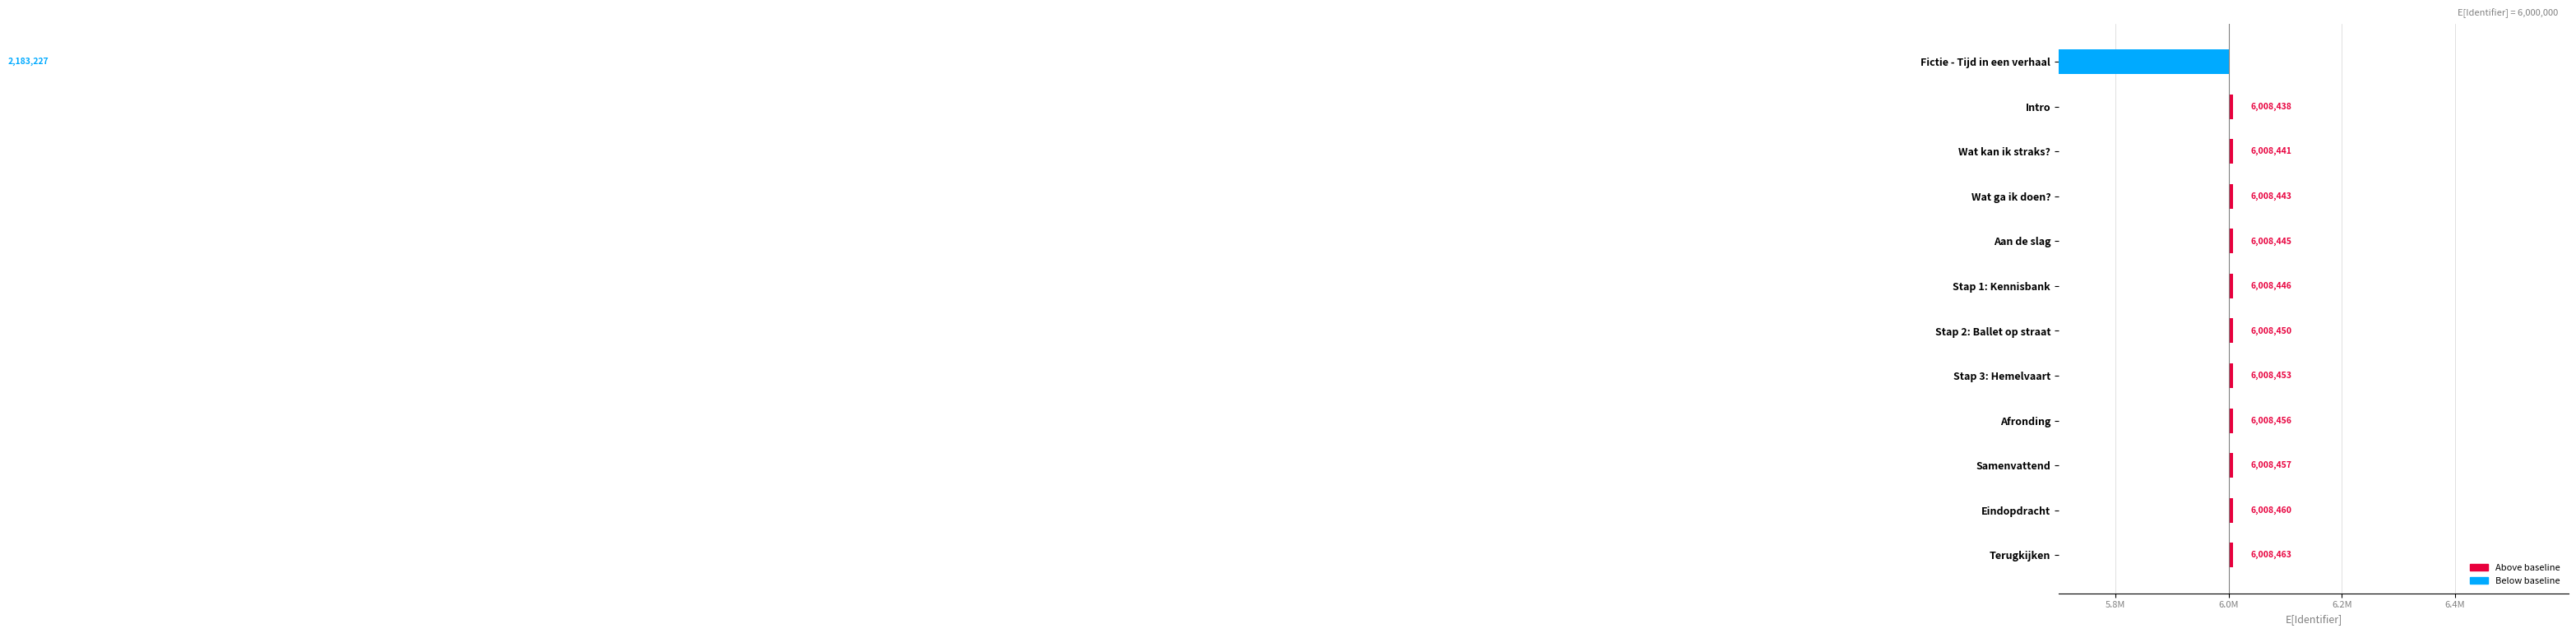

What is the difference between the second highest and second lowest values?

22